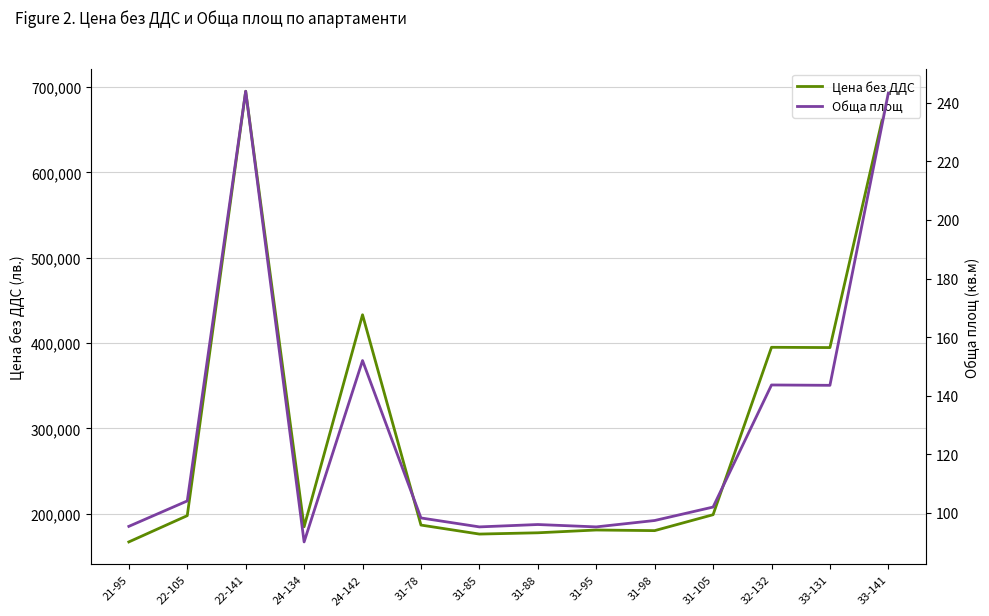

True or false: Обща площ and Цена без ДДС cross at least once.

False